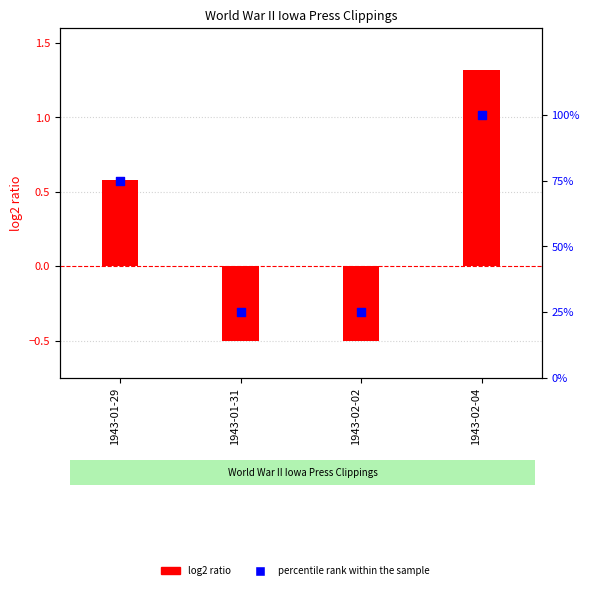

Which series reaches the minimum Y coordinate?

log2 ratio